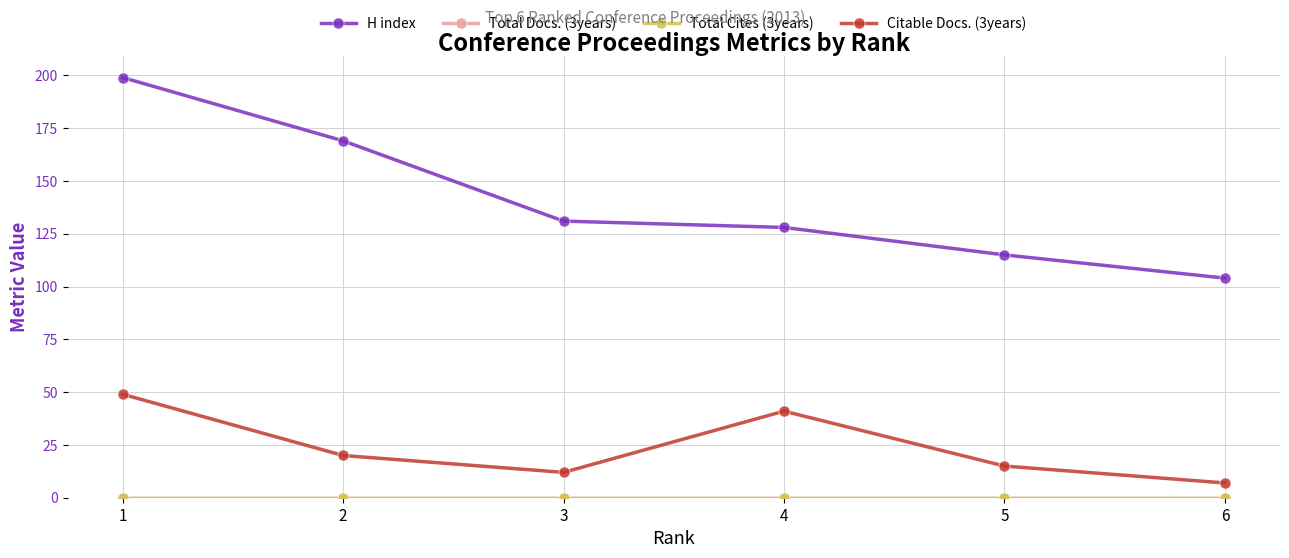

True or false: H index and Citable Docs. (3years) intersect in this chart.

False